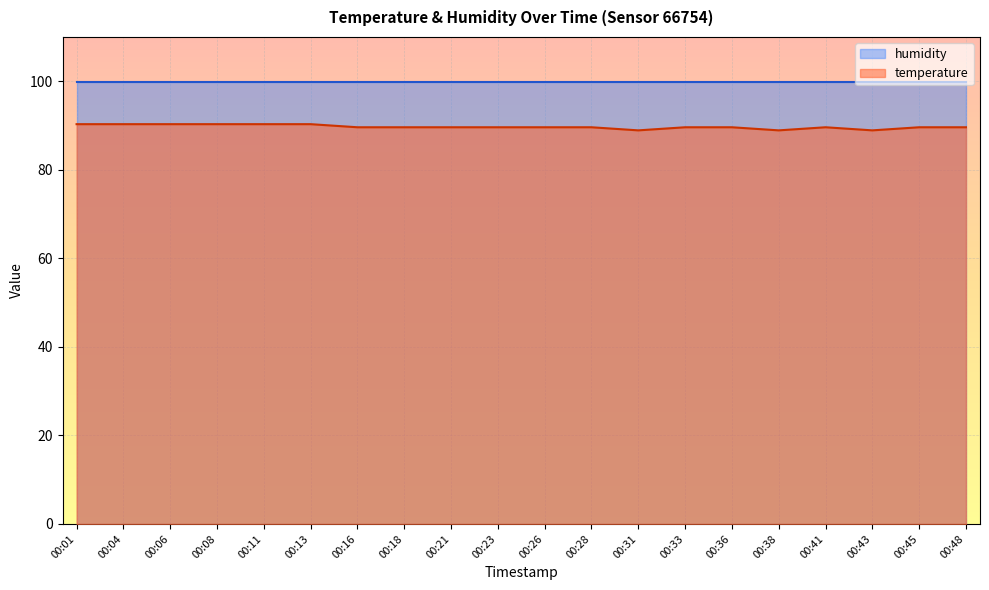

Reading left to right, extract all data points from this chart.

00:01=90.3	00:04=90.3	00:06=90.3	00:08=90.3	00:11=90.3	00:13=90.3	00:16=89.6	00:18=89.6	00:21=89.6	00:23=89.6	00:26=89.6	00:28=89.6	00:31=88.9	00:33=89.6	00:36=89.6	00:38=88.9	00:41=89.6	00:43=88.9	00:45=89.6	00:48=89.6